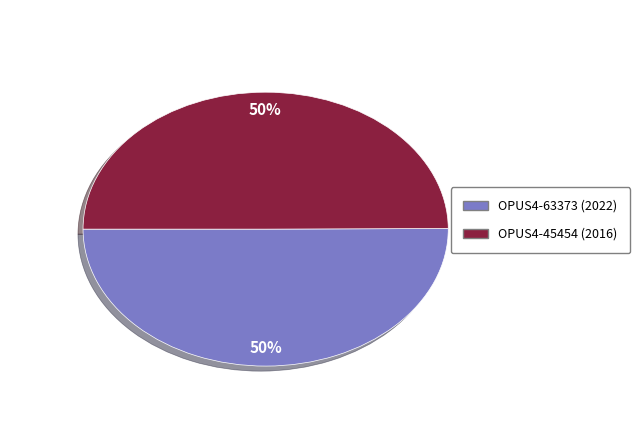

Do OPUS4-63373 and OPUS4-45454 together represent more than half of the pie?

Yes